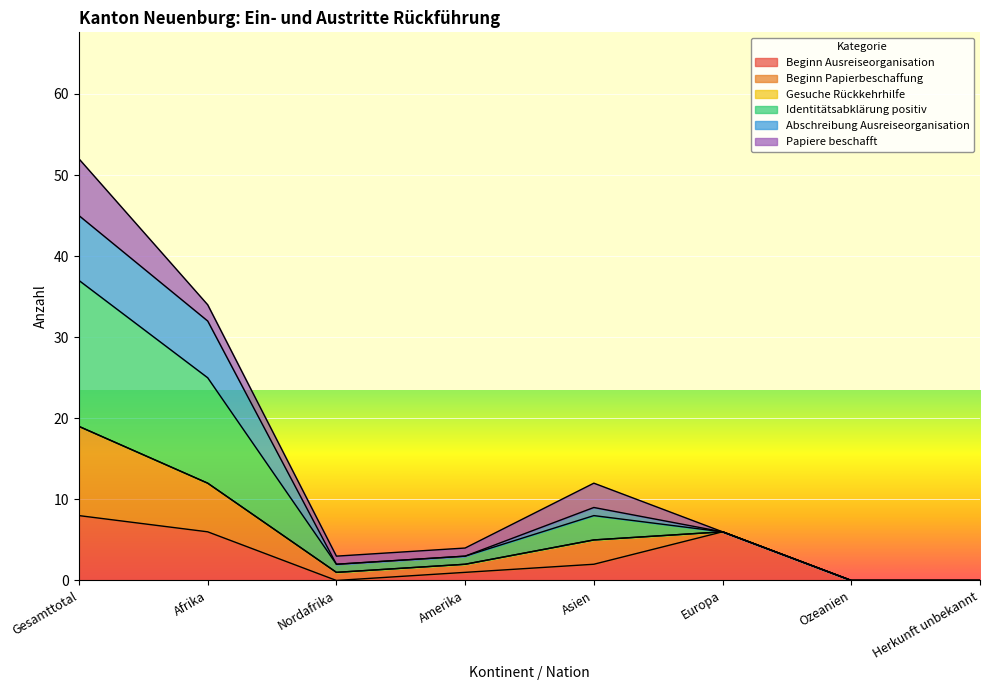

Is it true that Beginn Ausreiseorganisation equals 2 at Asien?

True